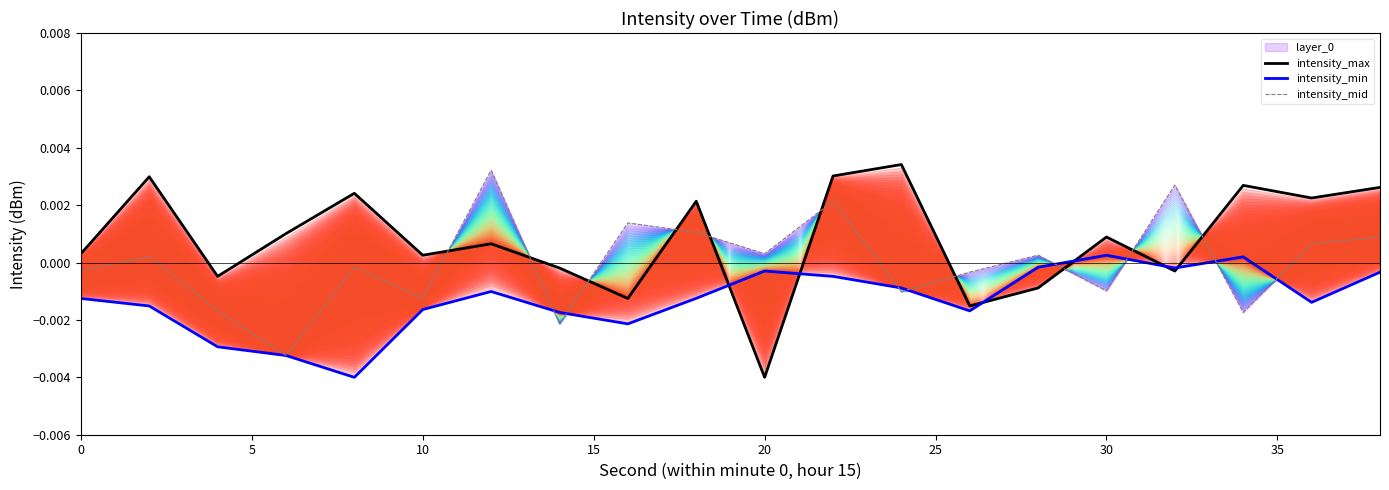

How many values in the intensity_min series are below 0?

18